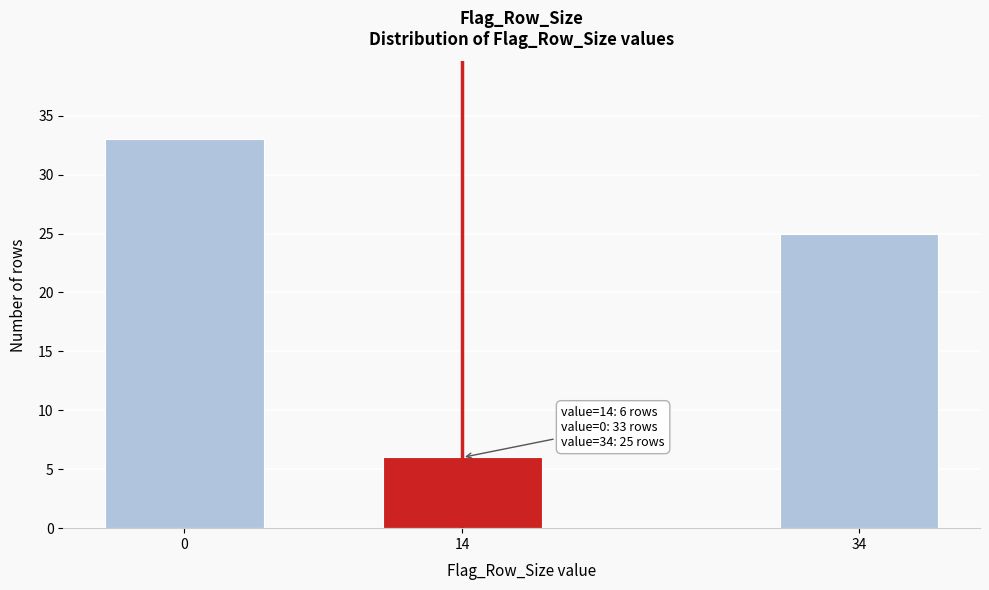

Reading right to left, extract all data points from this chart.

25	6	33